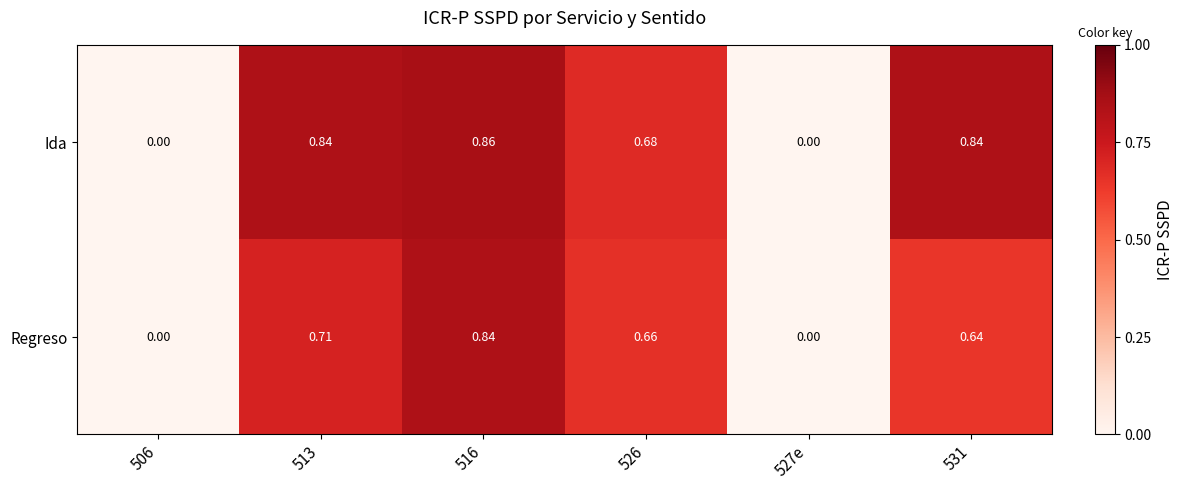

Which series has the widest spread of values?

Ida